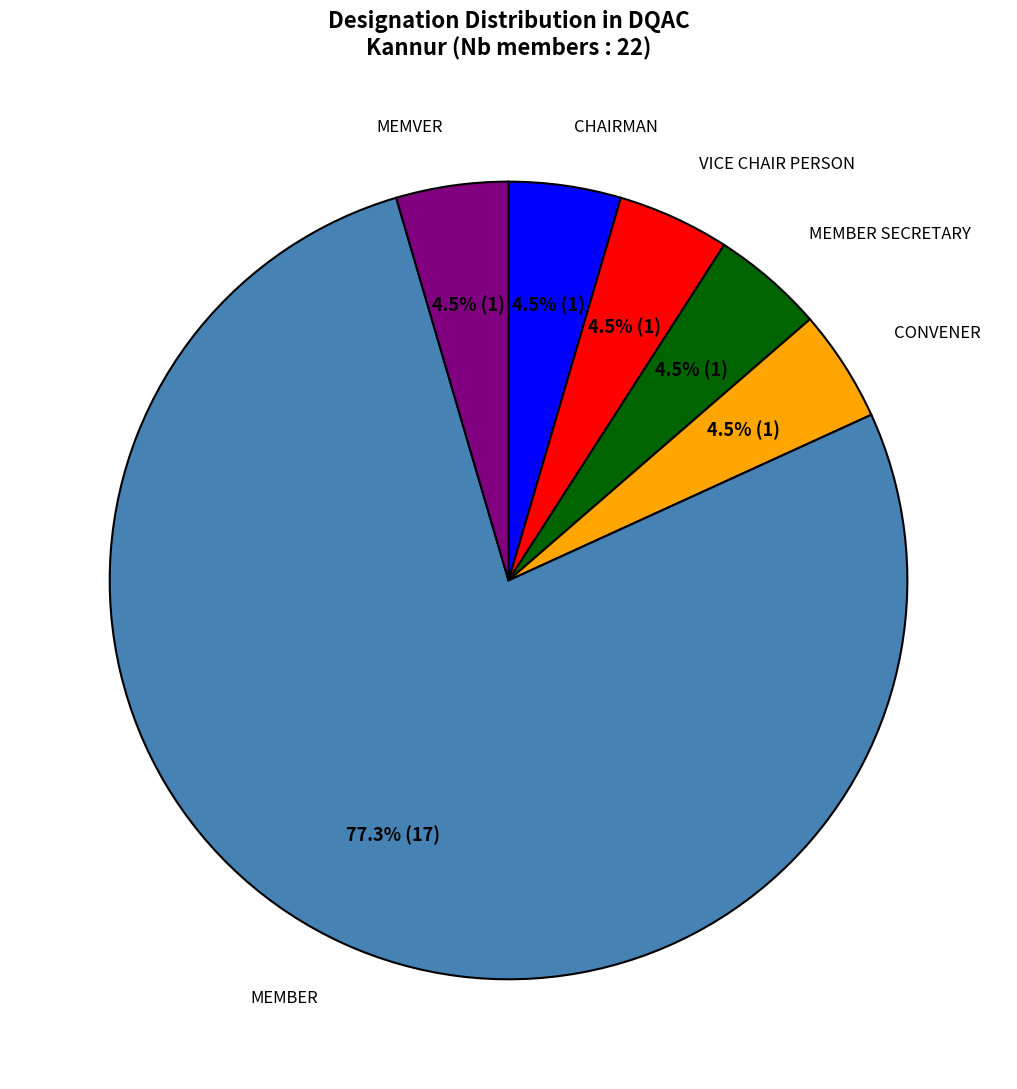

Does any single category account for the majority?

Yes